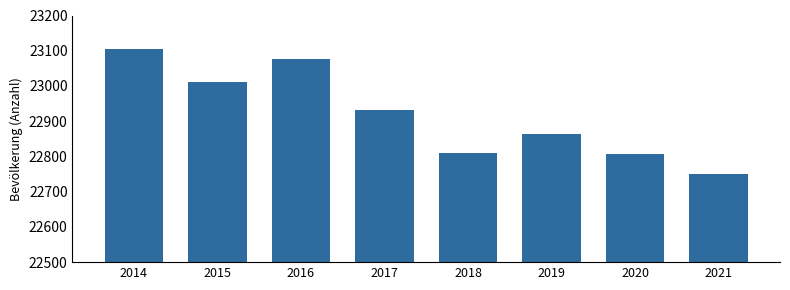

Reading left to right, what are all the values shown in this chart?

2014=23105	2015=23010	2016=23076	2017=22933	2018=22811	2019=22863	2020=22806	2021=22751